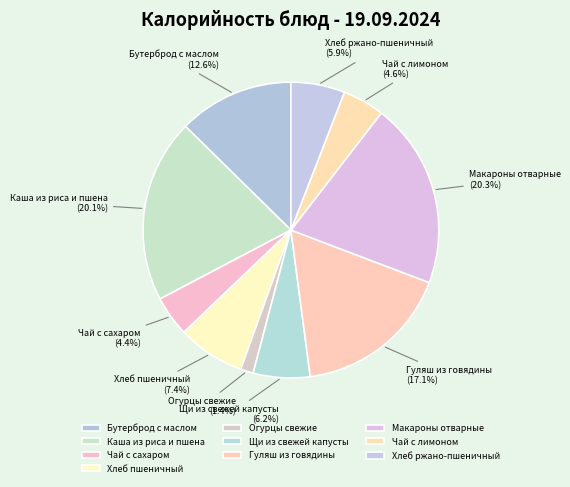

To the nearest percent, what is the average slice percentage?

10%